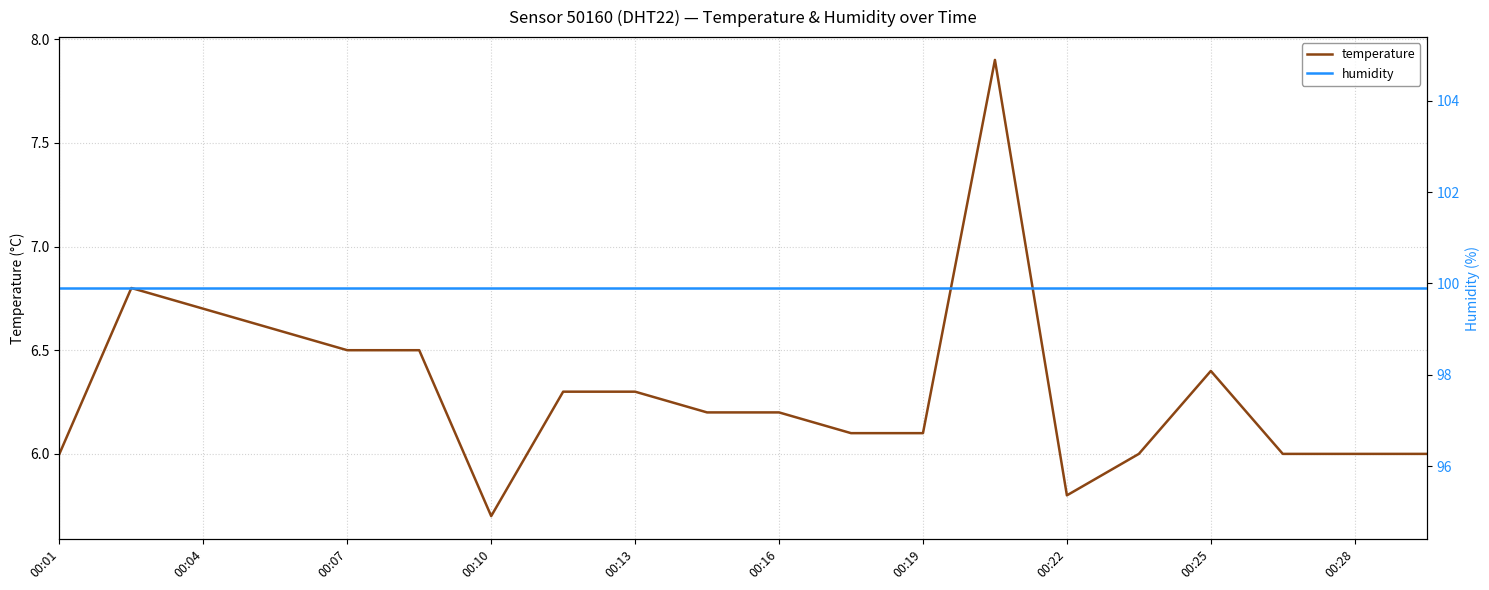

True or false: temperature and humidity cross at least once.

False